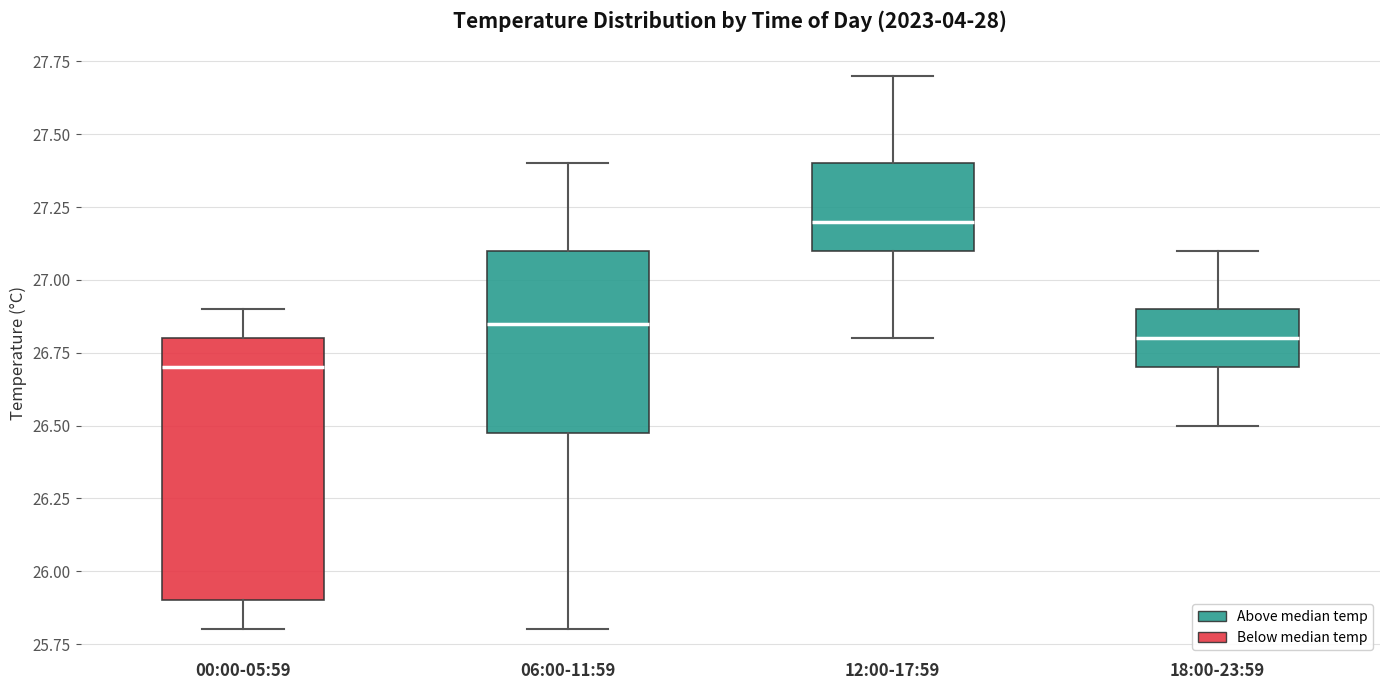

Which box has the lowest median line?

00:00-05:59